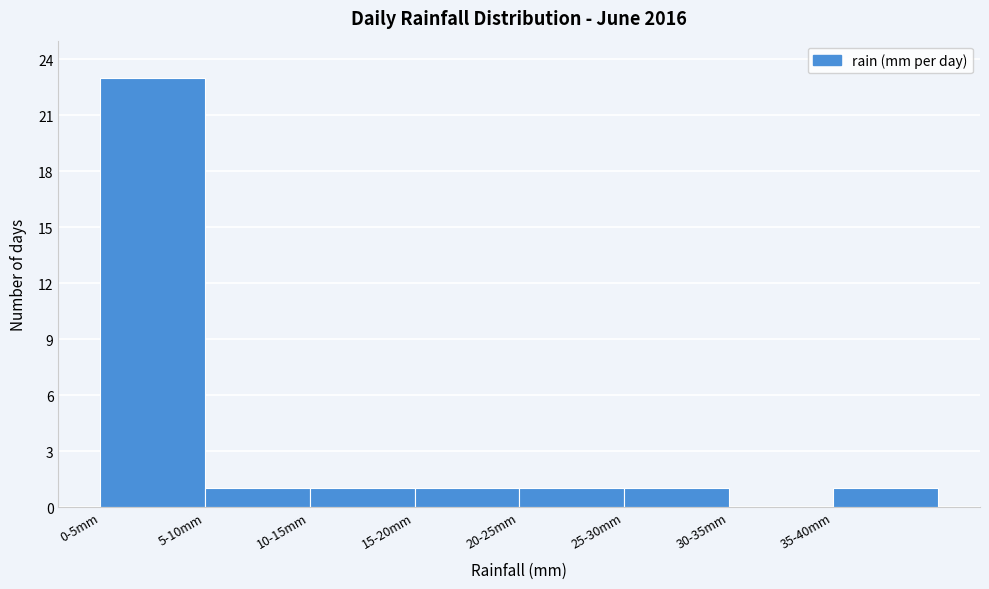

Reading left to right, extract all data points from this chart.

0-5mm=23	5-10mm=1	10-15mm=1	15-20mm=1	20-25mm=1	25-30mm=1	30-35mm=0	35-40mm=1